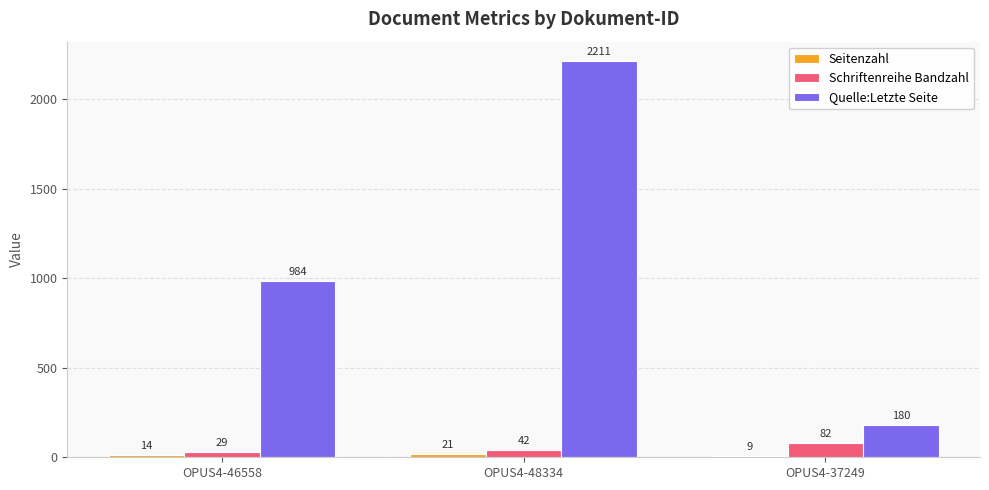

Are the bars grouped side by side (vs. stacked)?

Yes